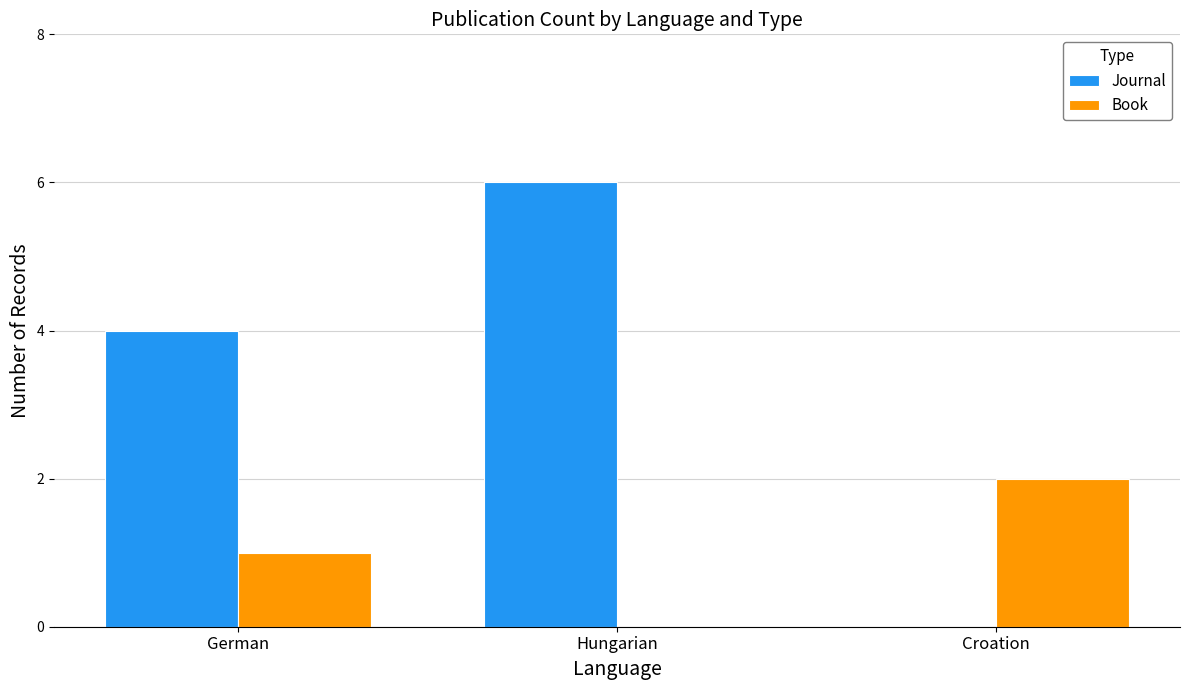

How many groups of bars are there?

3